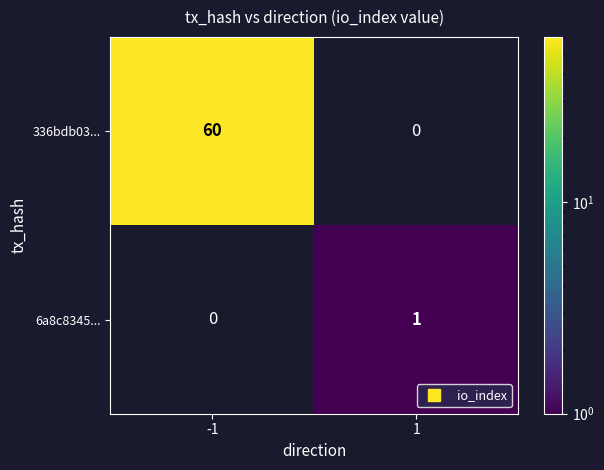

At which category does the chart reach its minimum across all series?

1